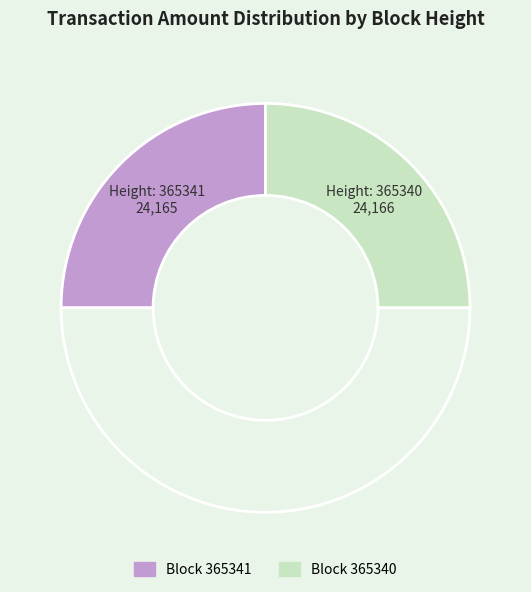

How many segments does this pie chart have?

3